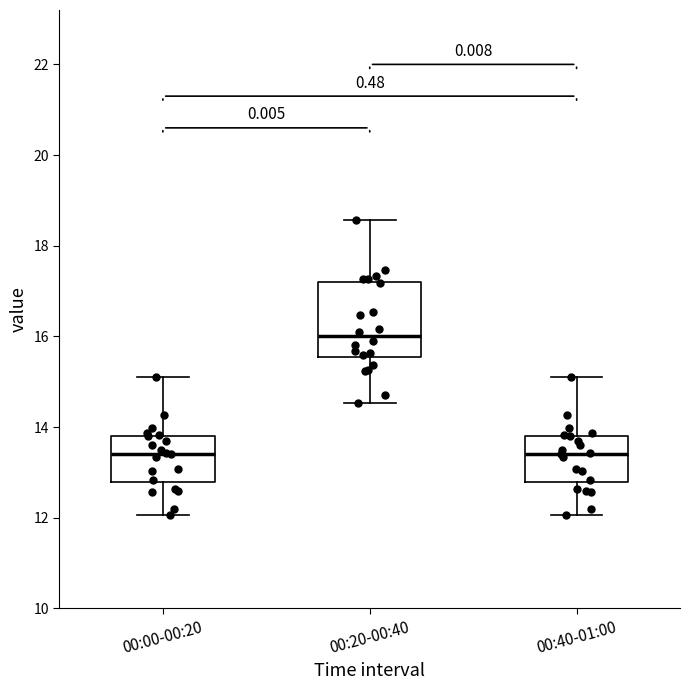

Where does the lower whisker of the box for 00:20-00:40 end on the y-axis? The values are not printed on the chart, so give them approximately, as read against the axis.

14.6